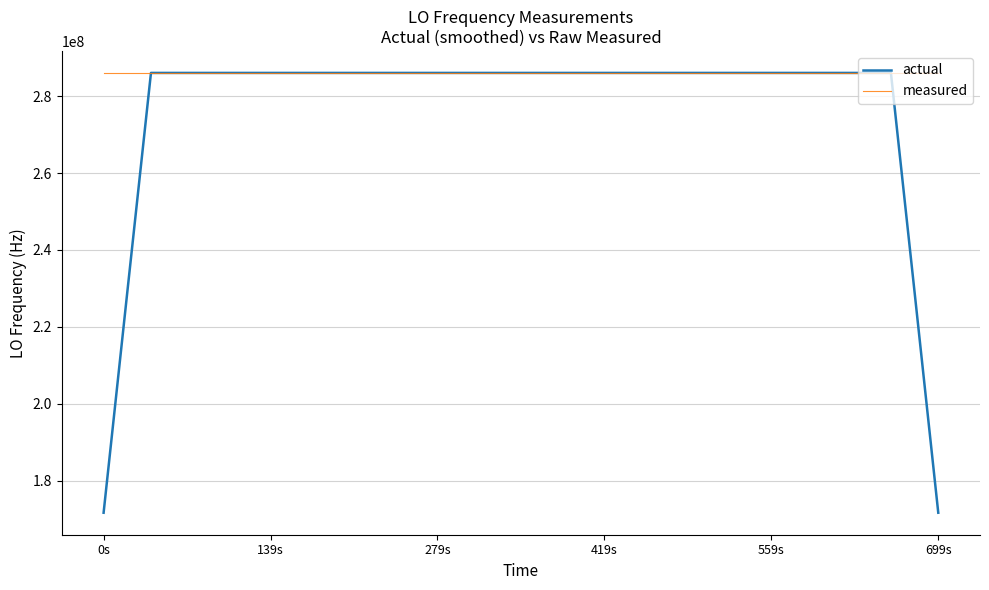

What is the smallest value displayed?

171628198.5